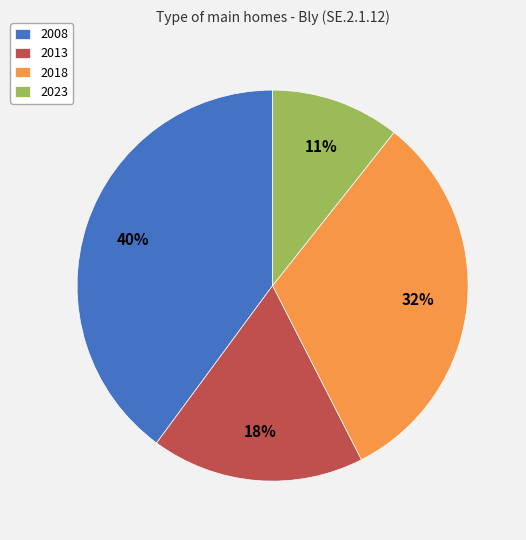

Combined, do 2023 and 2013 account for over 50%?

No